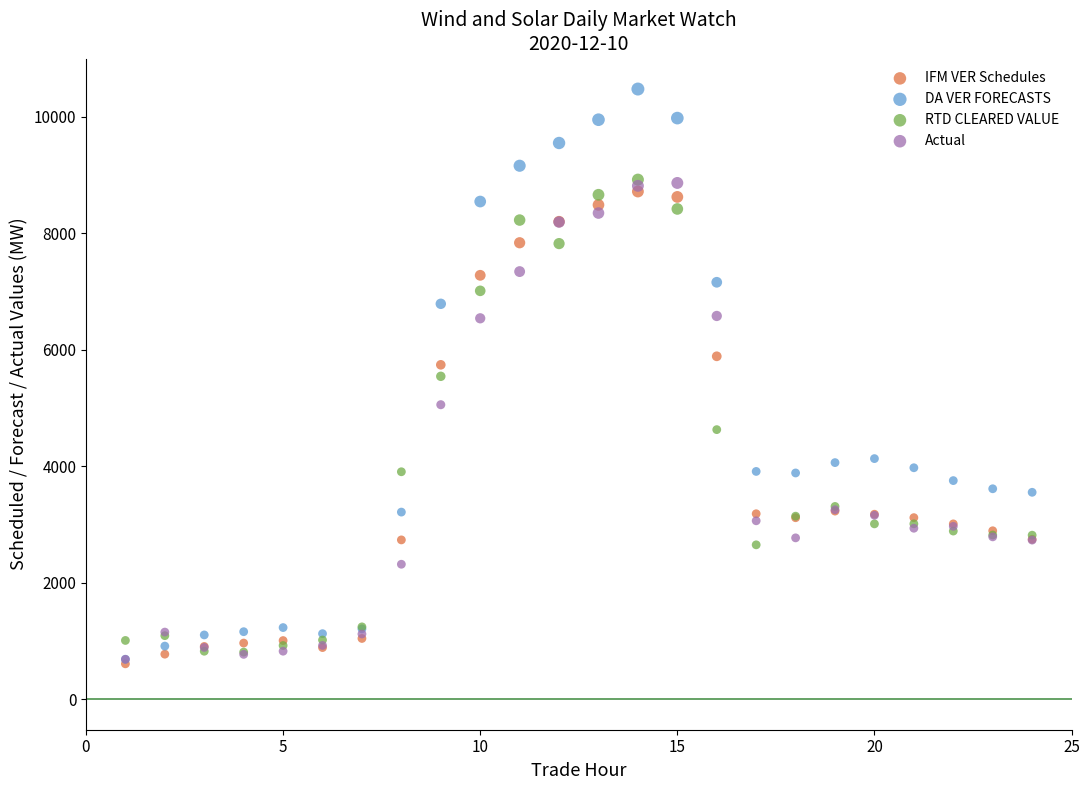

Which series contains the highest Y value?

DA VER FORECASTS